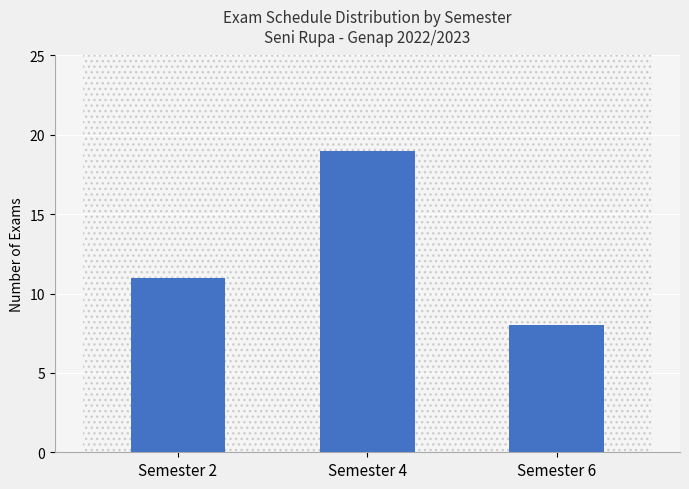

List the labels in order of value, largest first.

Semester 4, Semester 2, Semester 6